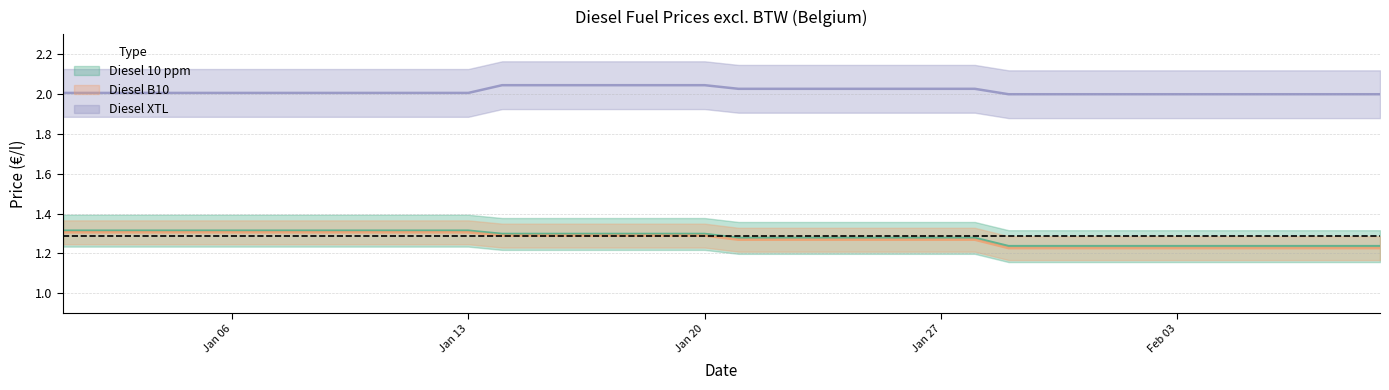

How many Diesel B10 values are between 1 and 2?

40